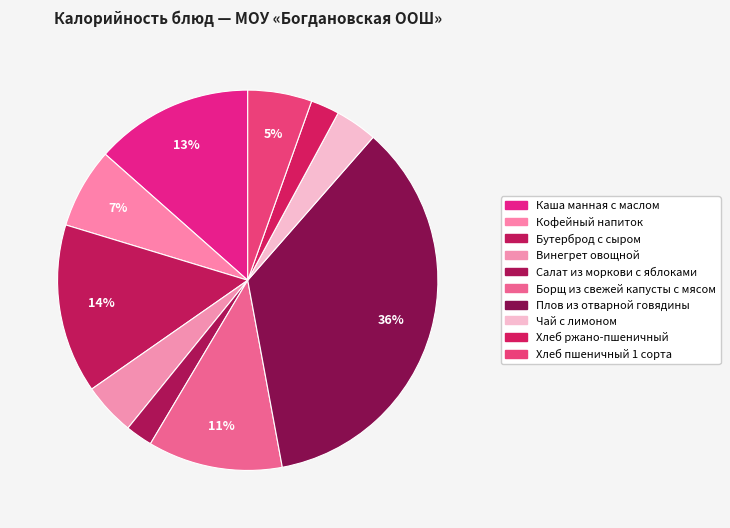

How much of the chart is everything except Бутерброд с сыром?

85.6%